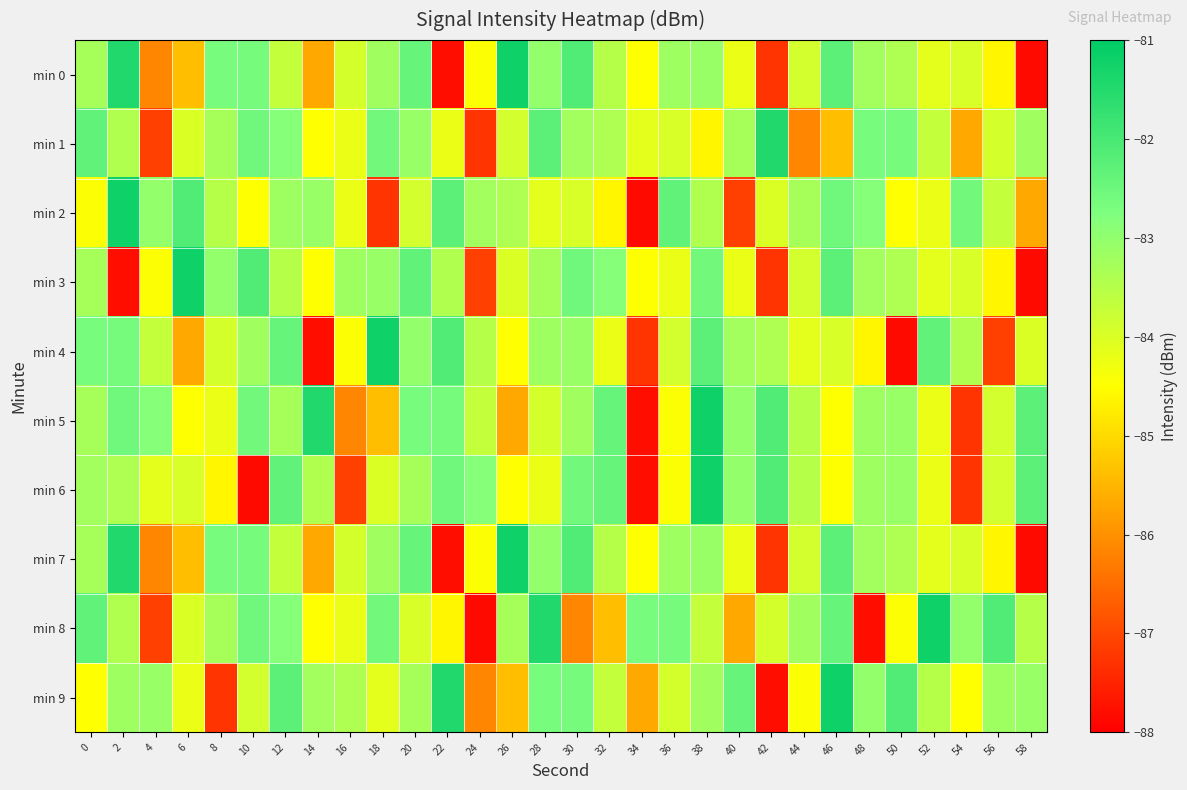

At which category does the chart reach its minimum across all series?

58